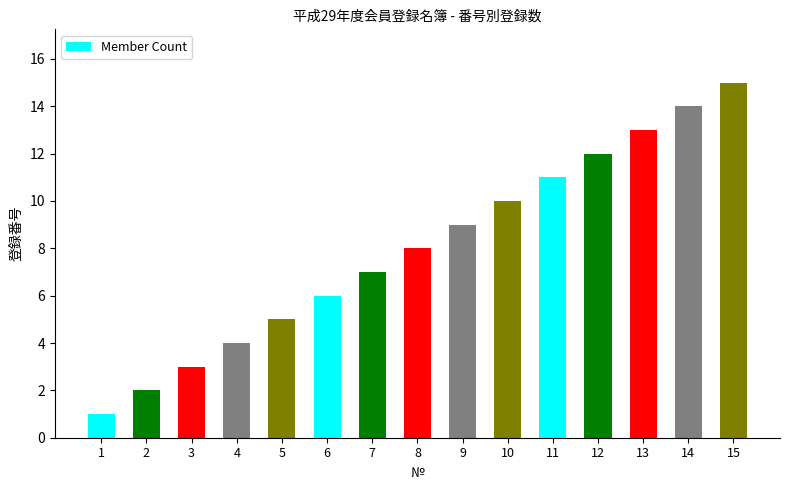

Reading left to right, transcribe all the data shown in this chart.

1	2	3	4	5	6	7	8	9	10	11	12	13	14	15